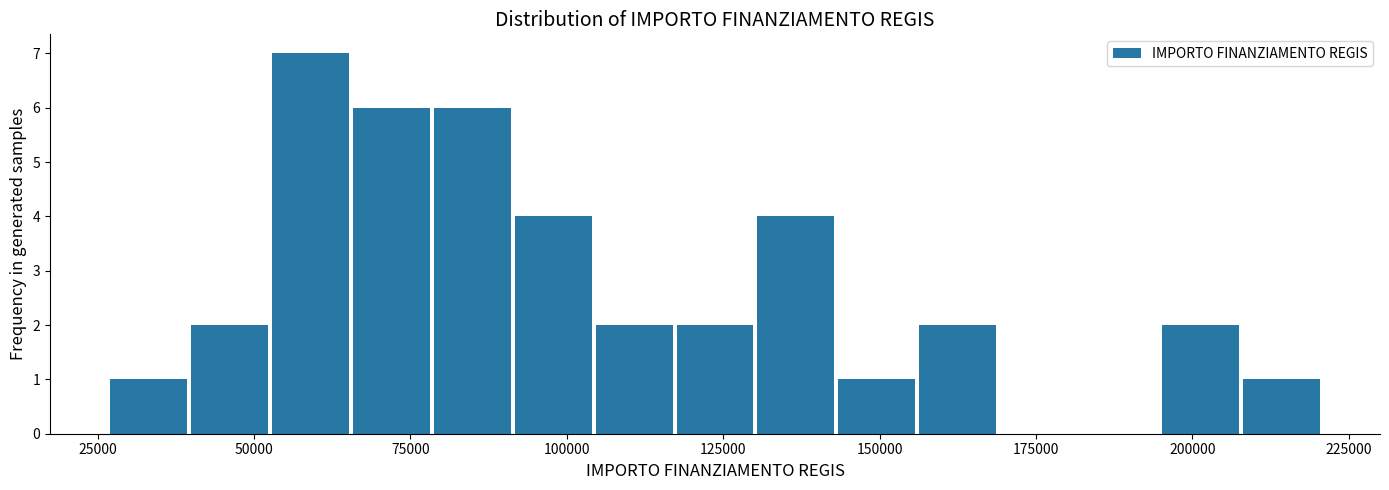

Read against the x-axis, roughly where is the centre of the tallest bar?

60000